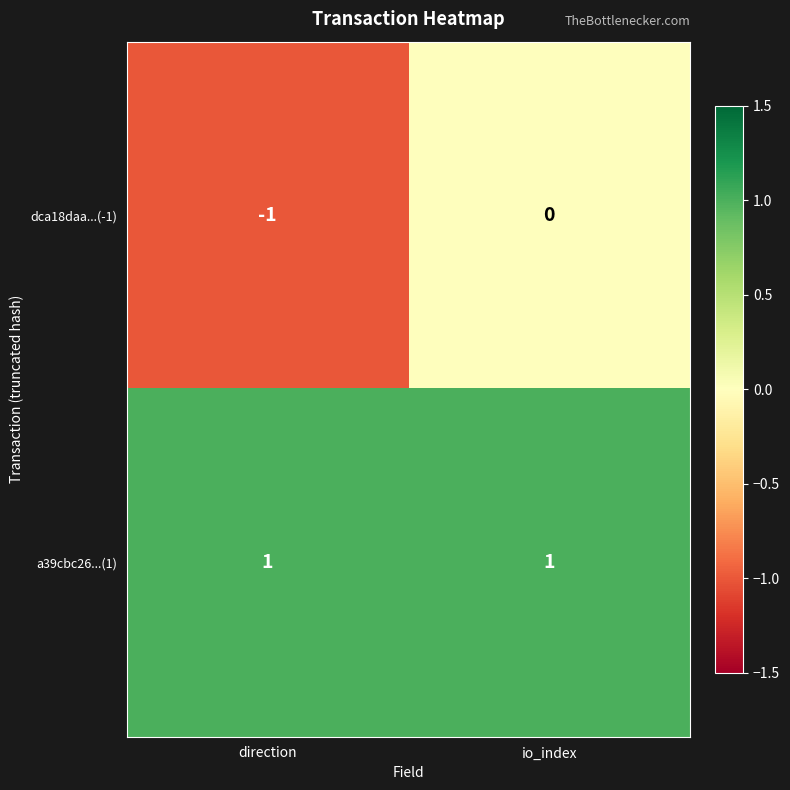

What is the smallest value displayed?

-1